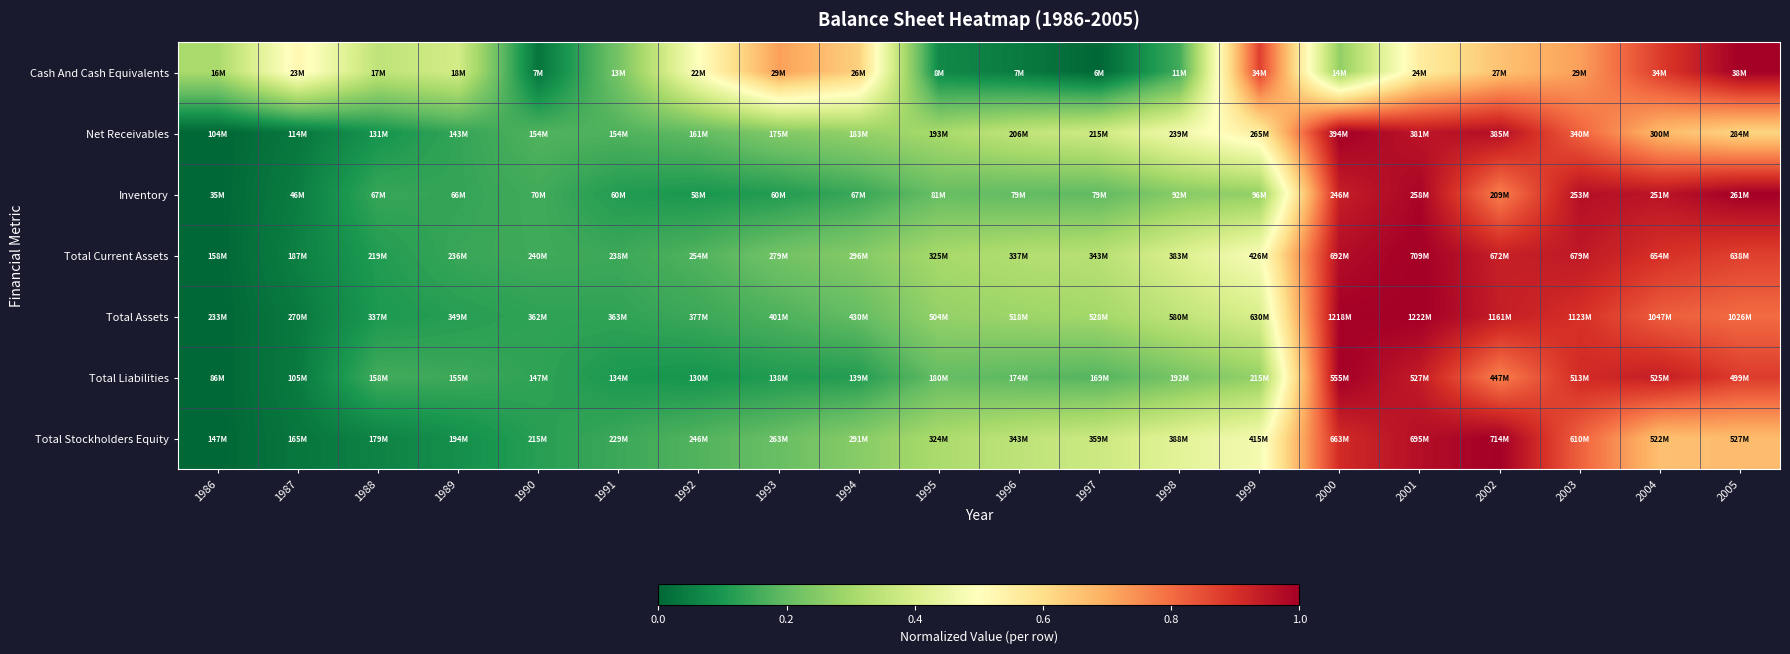

What is the difference between the highest and lowest values at 2000?

0.7